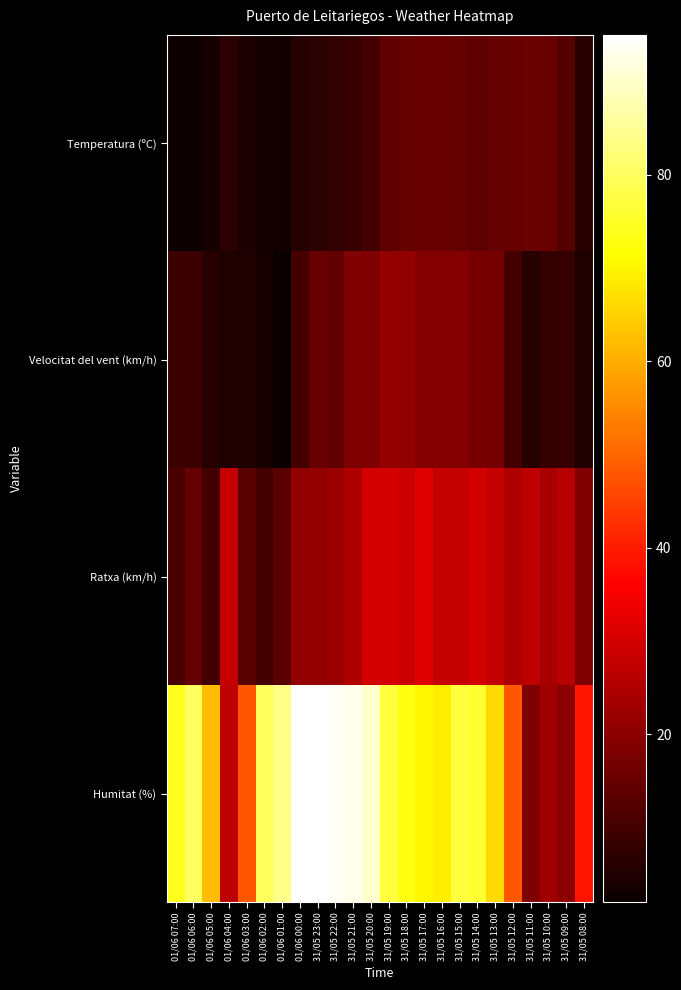

How many categories are shown in the chart?

24